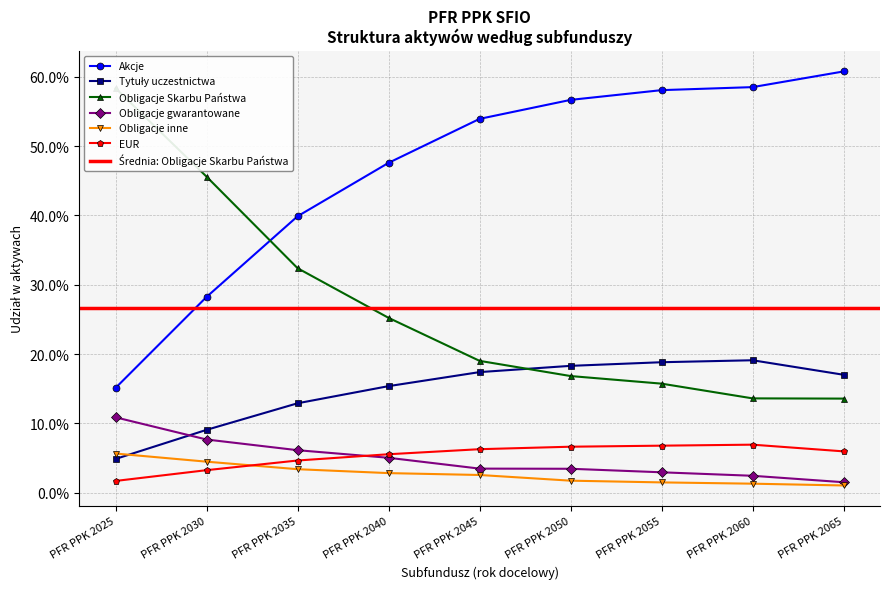

Which series has the largest range (max minus min)?

Akcje